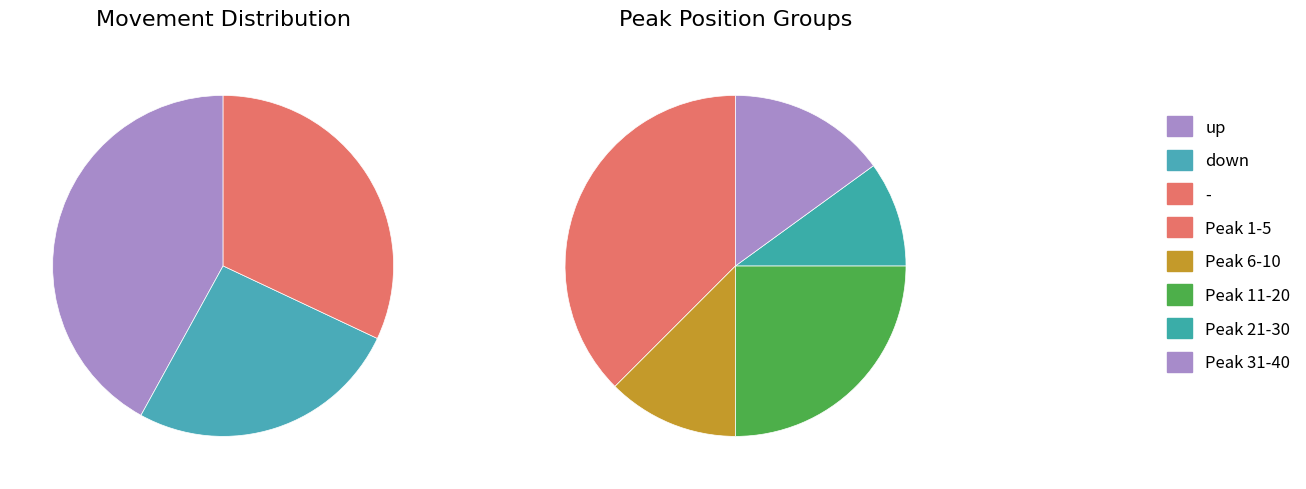

Combined, do - and down account for over 50%?

Yes